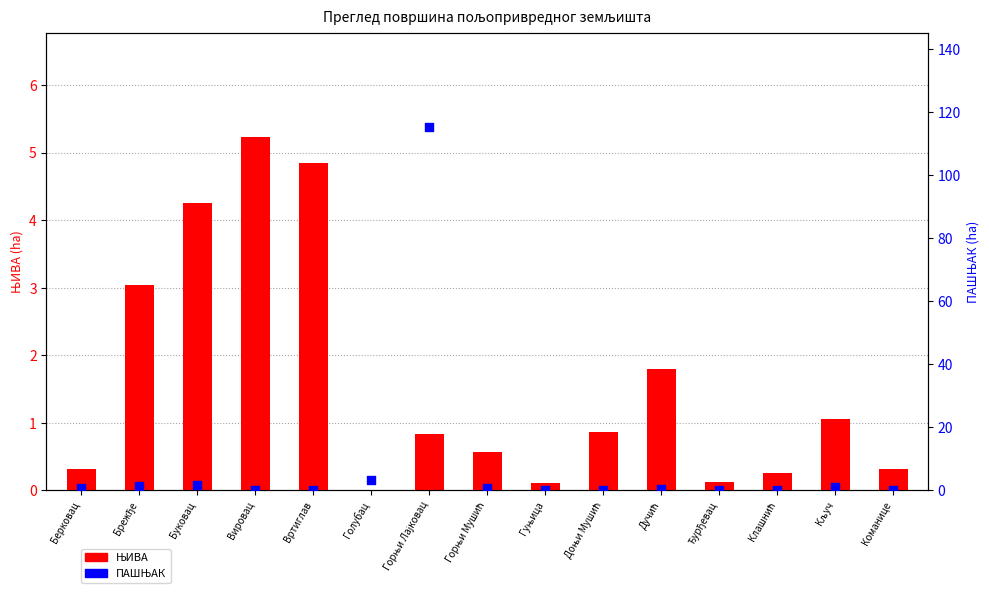

Is the value of ЊИВА at Горњи Мушић greater than the value of ПАШЊАК at Горњи Лајковац?

No